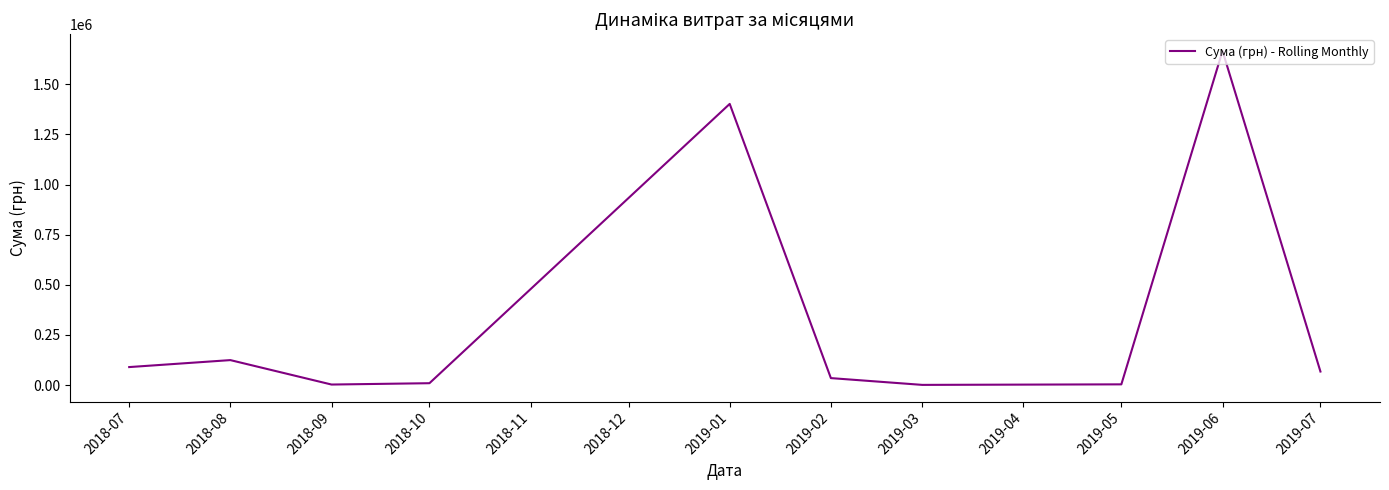

What is the maximum value shown in the chart?

1666187.8